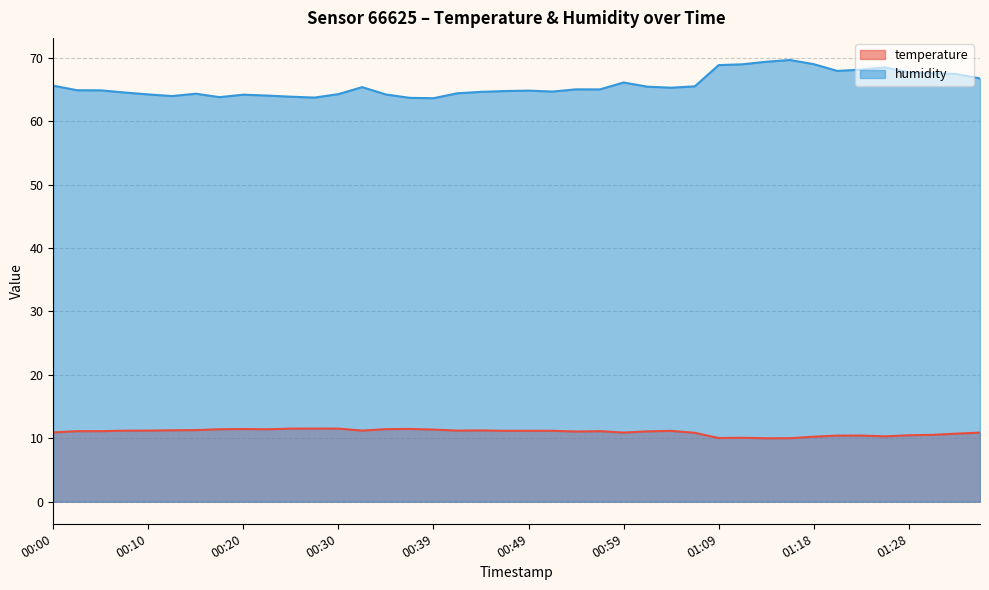

How many categories are shown in the chart?

40